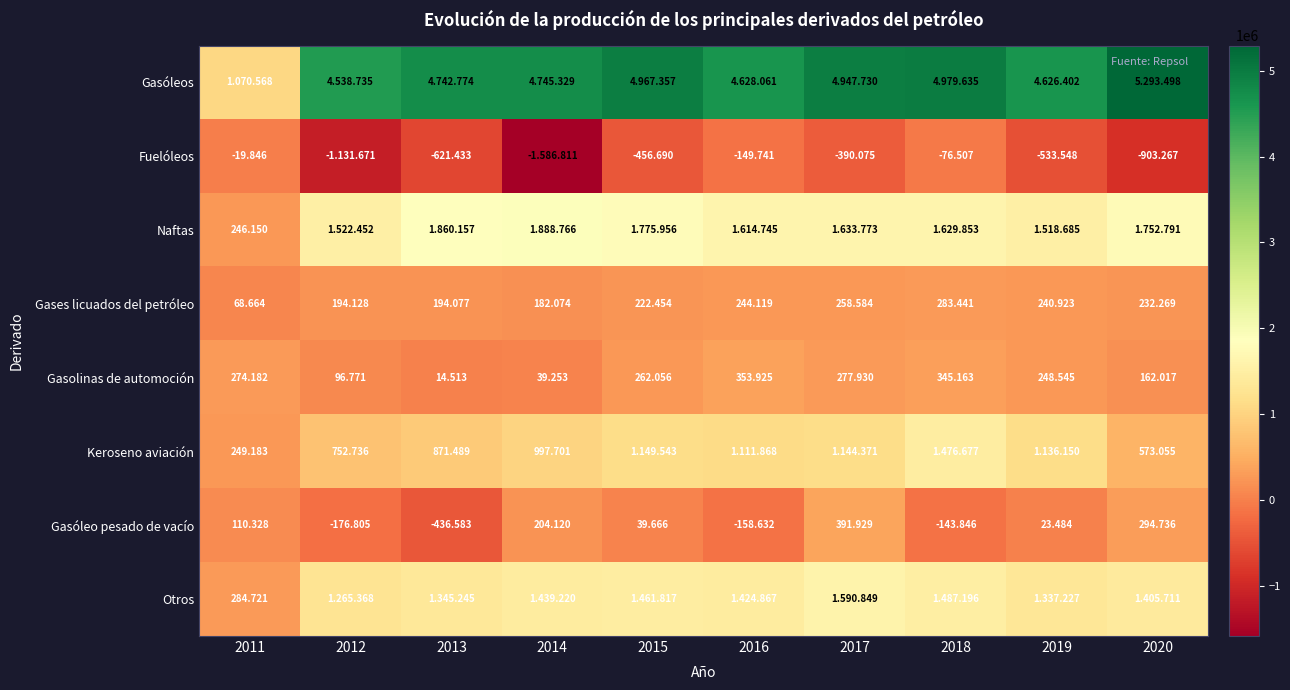

What is the spread (max minus min) of values at 2013?

5364207